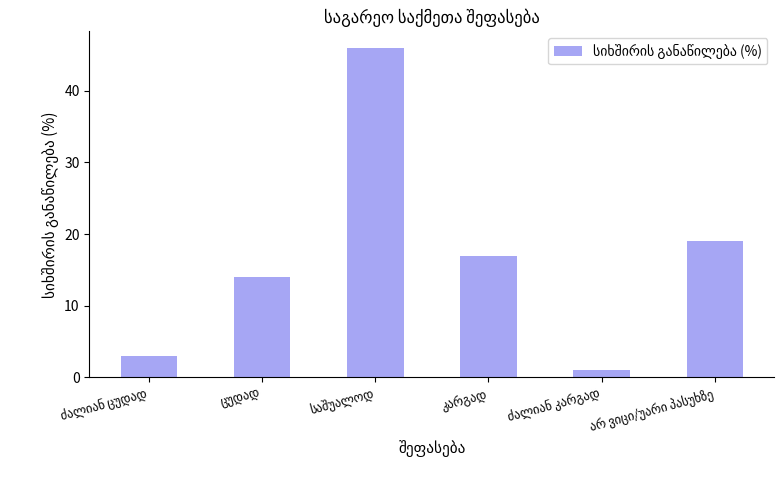

What is the sum of all values?

100